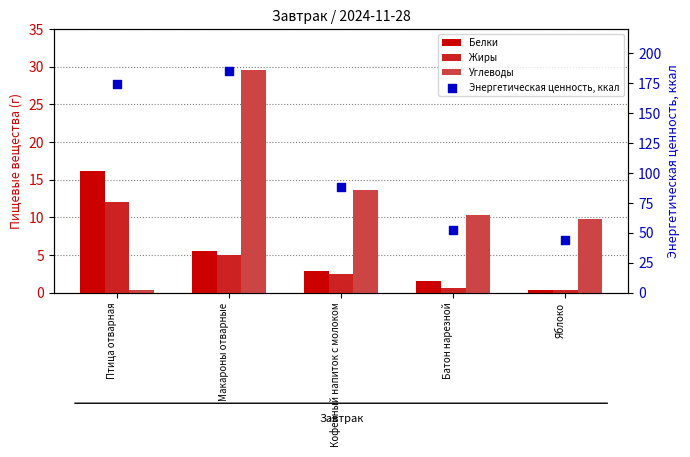

Which series contains the lowest Y value?

Углеводы